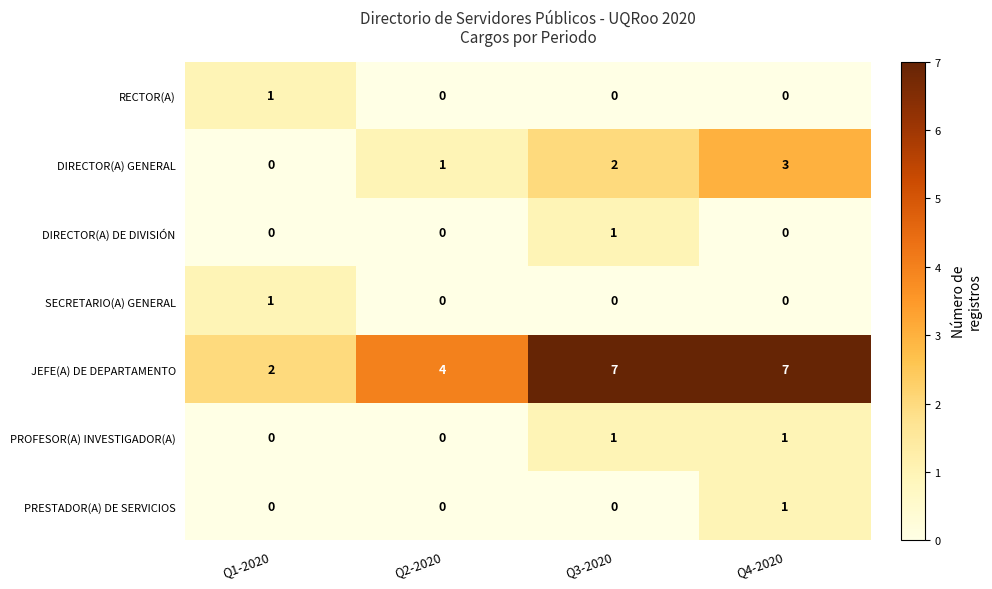

What is the maximum value shown in the chart?

7